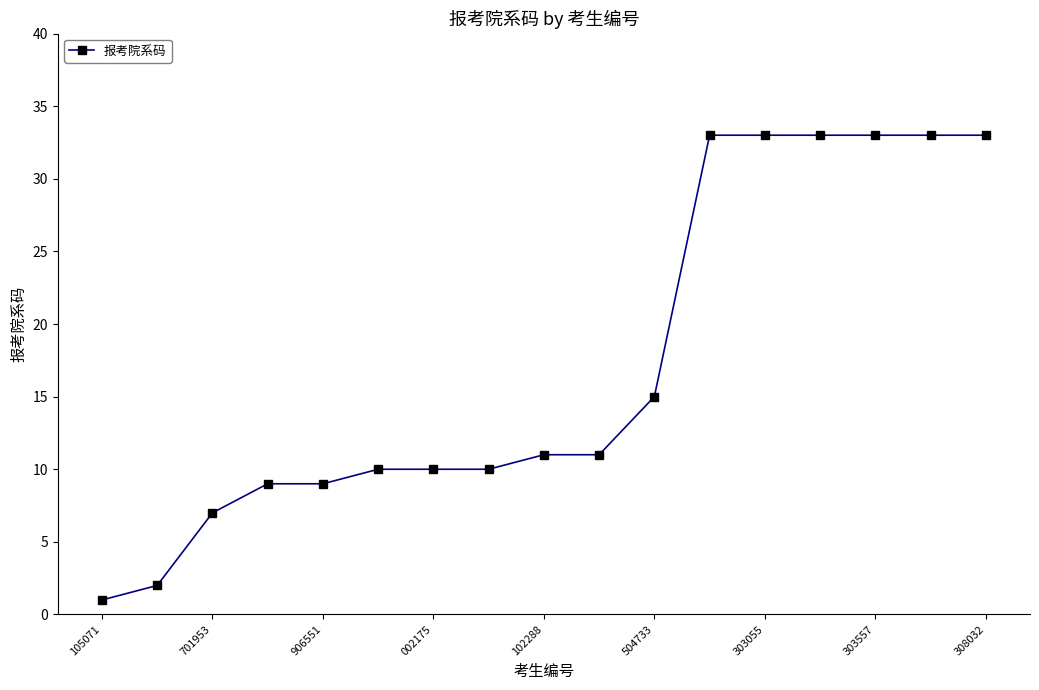

What is the difference between the second highest and second lowest values?

31